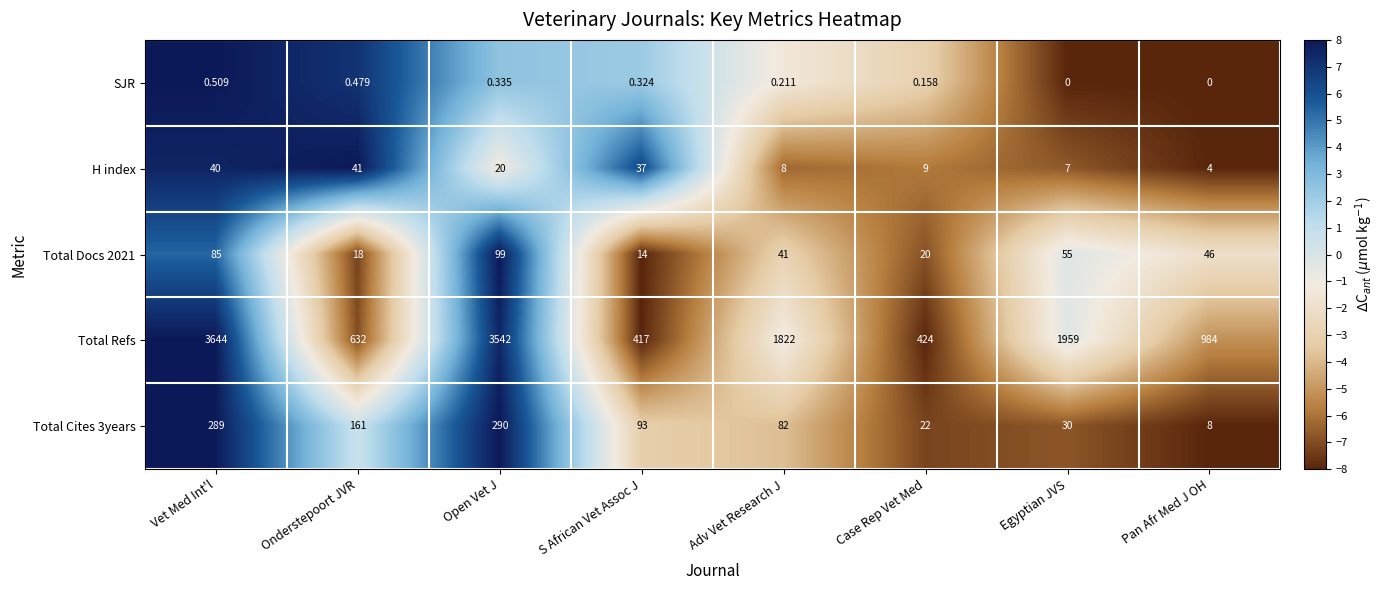

What is the difference between the highest and lowest values at Vet Med Int'l?

3643.5